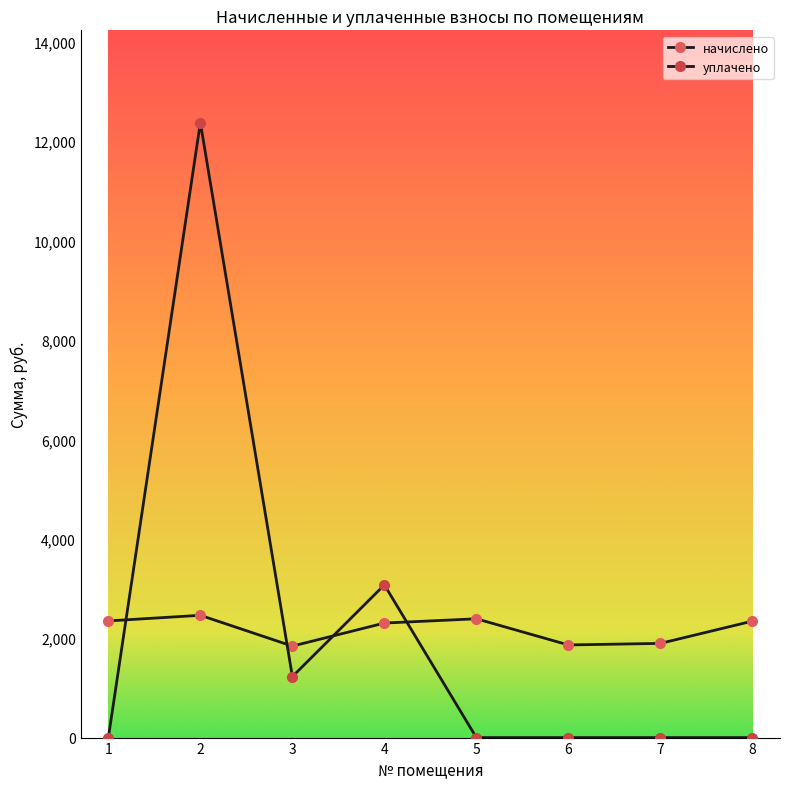

Is this an area chart (filled region under the line)?

No